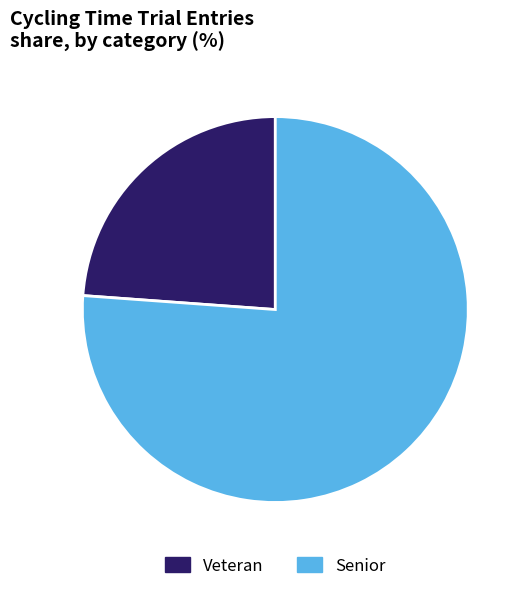

Do Veteran and Senior together represent more than half of the pie?

Yes